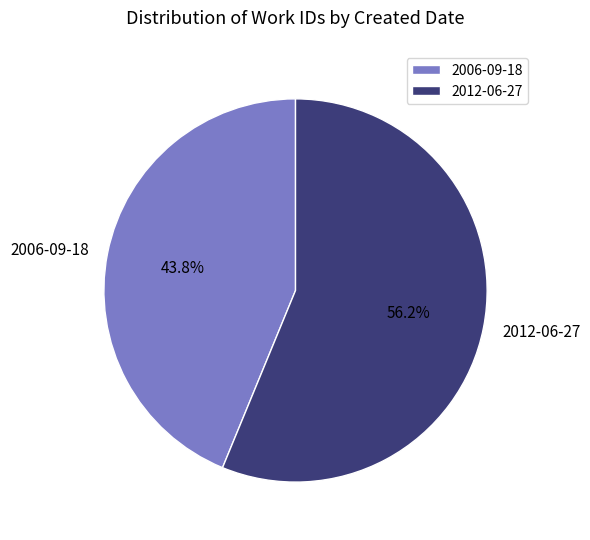

To the nearest percent, what is the average slice percentage?

50%